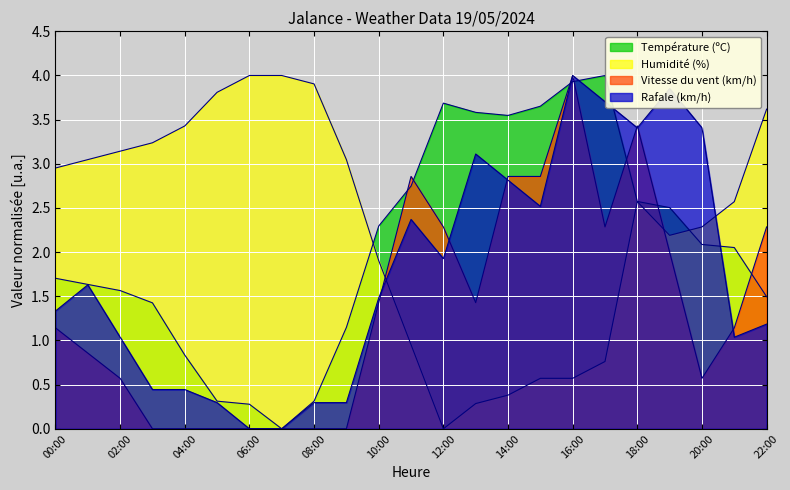

How many interior local valleys does the Humidité (%) series have?

2